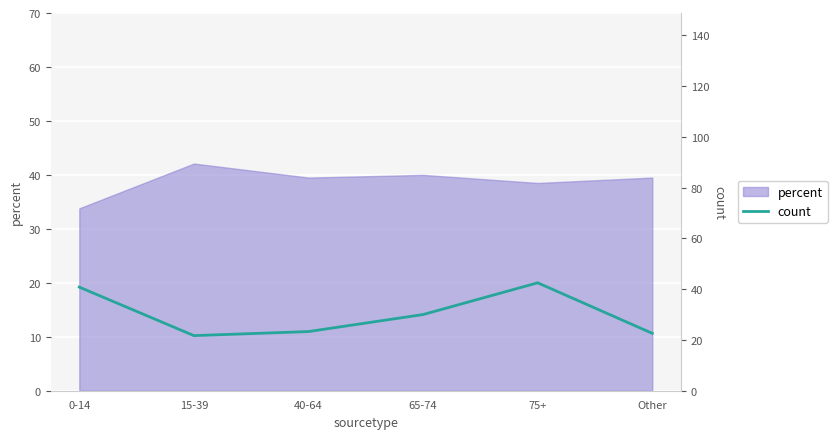

True or false: percent has a value of 12.6 at 0-14.

False